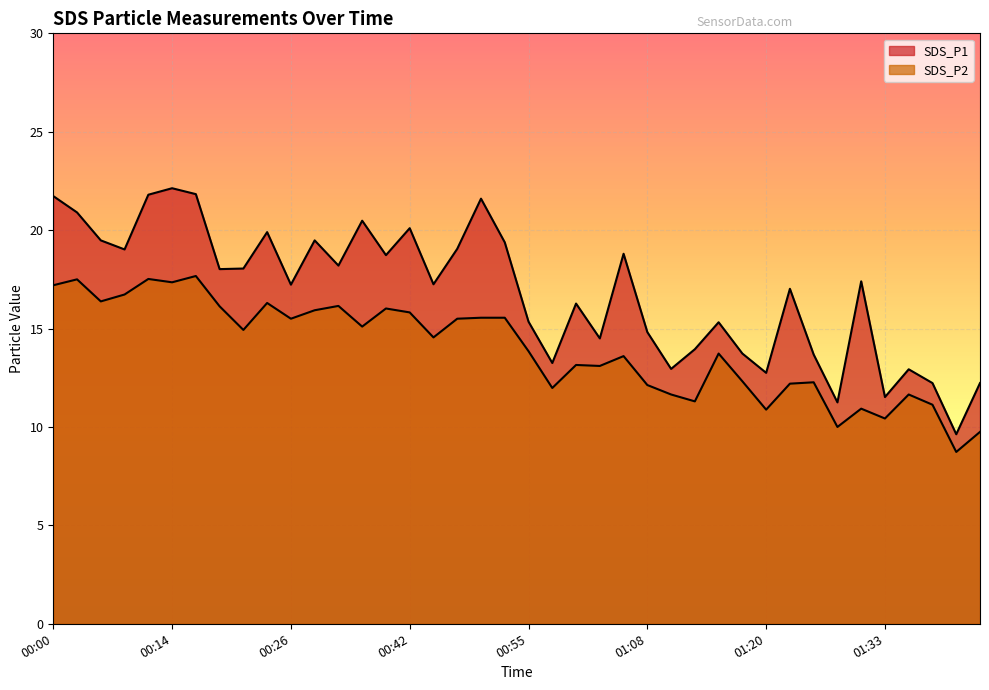

What is the value of the SDS_P1 point at the 2nd from the left?

20.9